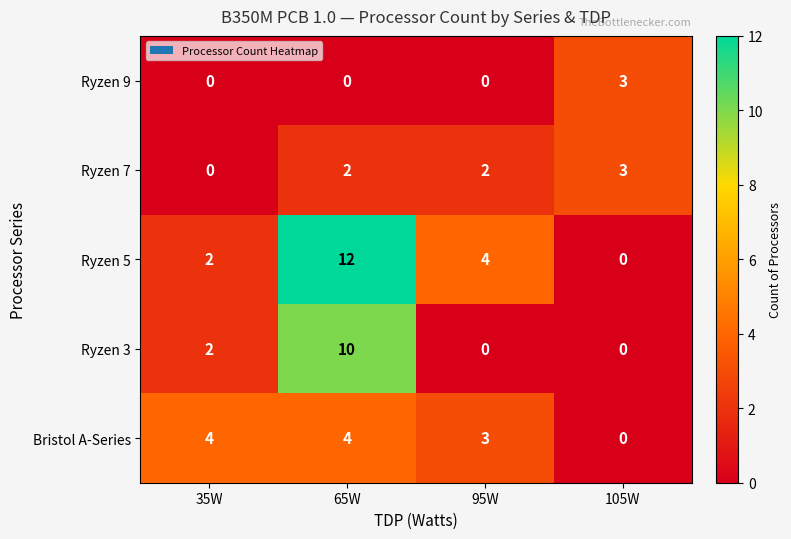

Is the value of Ryzen 3 at 65W greater than the value of Bristol A-Series at 95W?

Yes